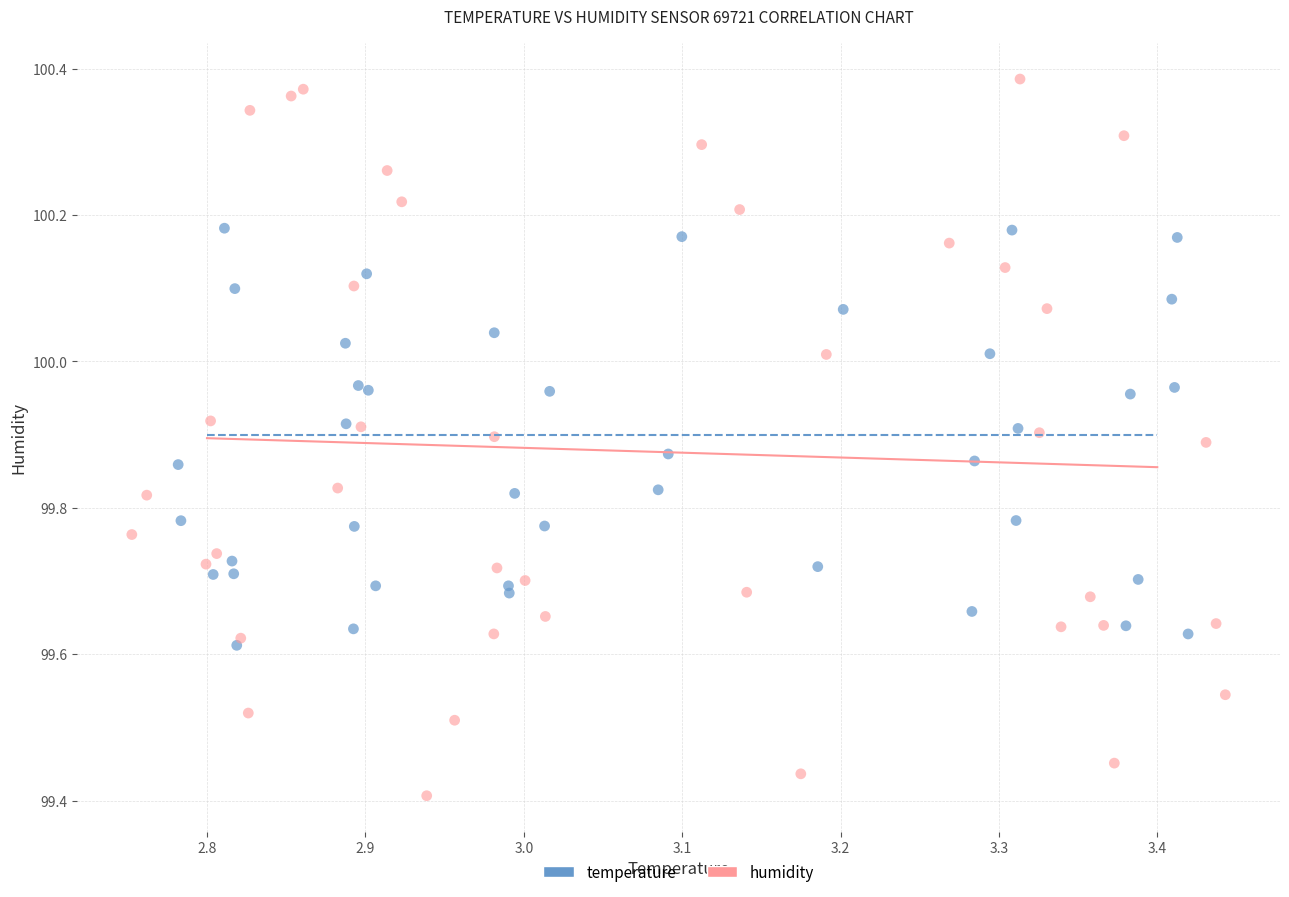

Which series reaches the maximum Y coordinate?

humidity